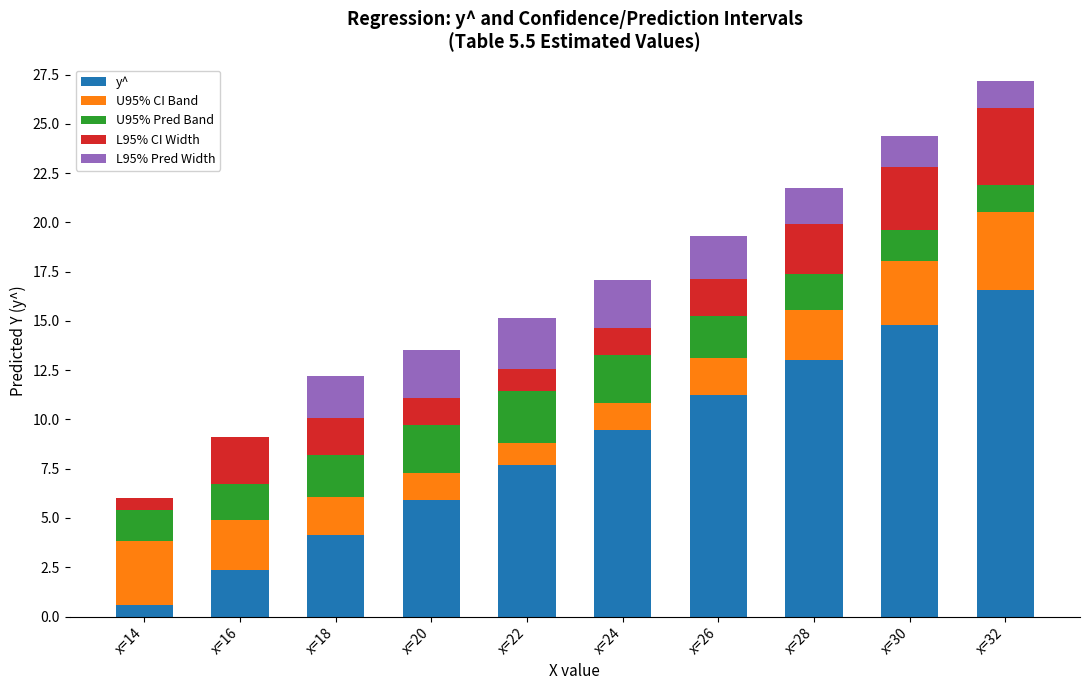

Is it true that y^ equals 0.6 at x=14?

True